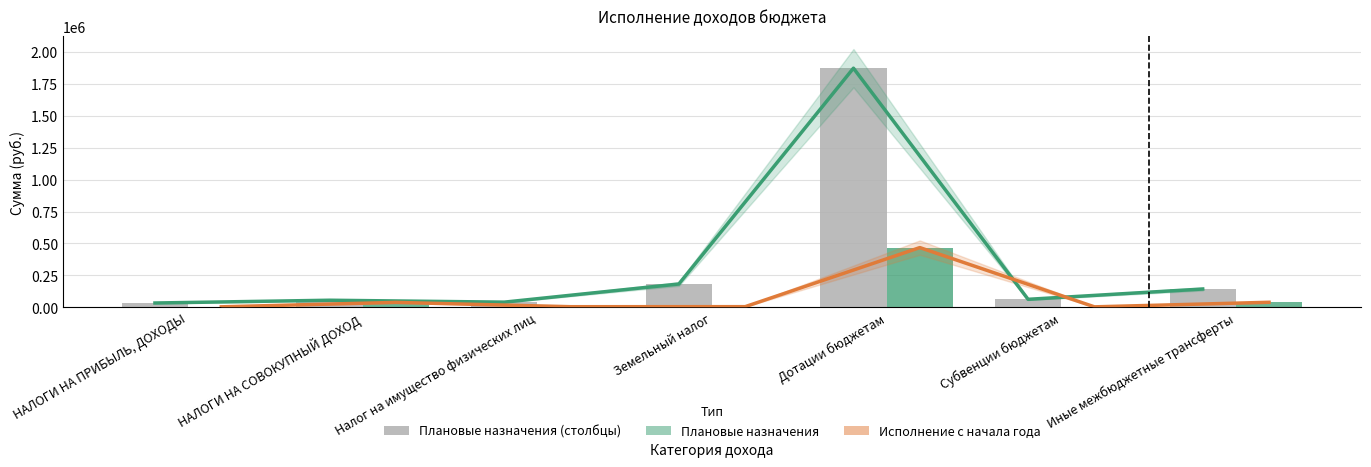

Reading left to right, what are all the values shown in this chart?

Плановые назначения: НАЛОГИ НА ПРИБЫЛЬ, ДОХОДЫ=34333.0	НАЛОГИ НА СОВОКУПНЫЙ ДОХОД=56000.0	Налог на имущество физических лиц=41000.0	Земельный налог=183000.0	Дотации бюджетам=1871937.0	Субвенции бюджетам=63200.0	Иные межбюджетные трансферты=143820.0
Исполнение с начала года: НАЛОГИ НА ПРИБЫЛЬ, ДОХОДЫ=4445.2	НАЛОГИ НА СОВОКУПНЫЙ ДОХОД=39127.2	Налог на имущество физических лиц=5342.8	Земельный налог=5649.9	Дотации бюджетам=467985.0	Субвенции бюджетам=4228.9	Иные межбюджетные трансферты=40000.0